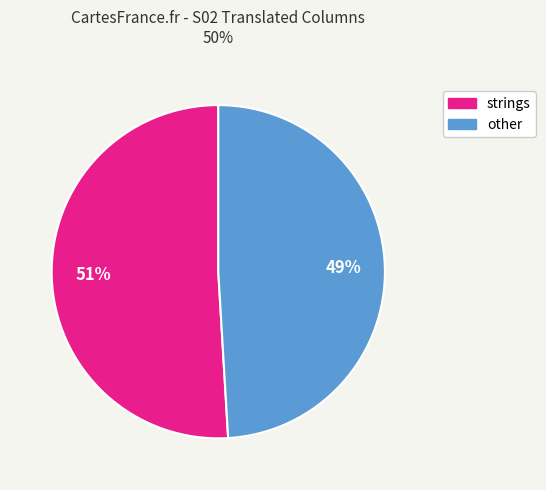

To the nearest percent, what is the average slice percentage?

50%